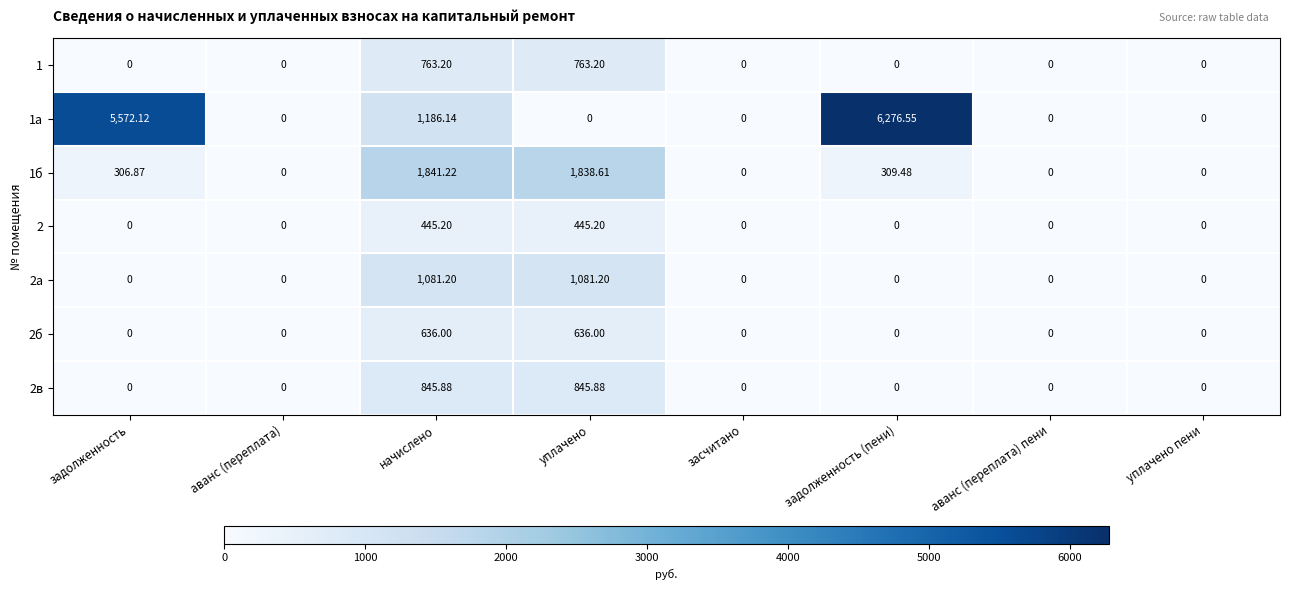

At which label does 1б reach its peak?

начислено